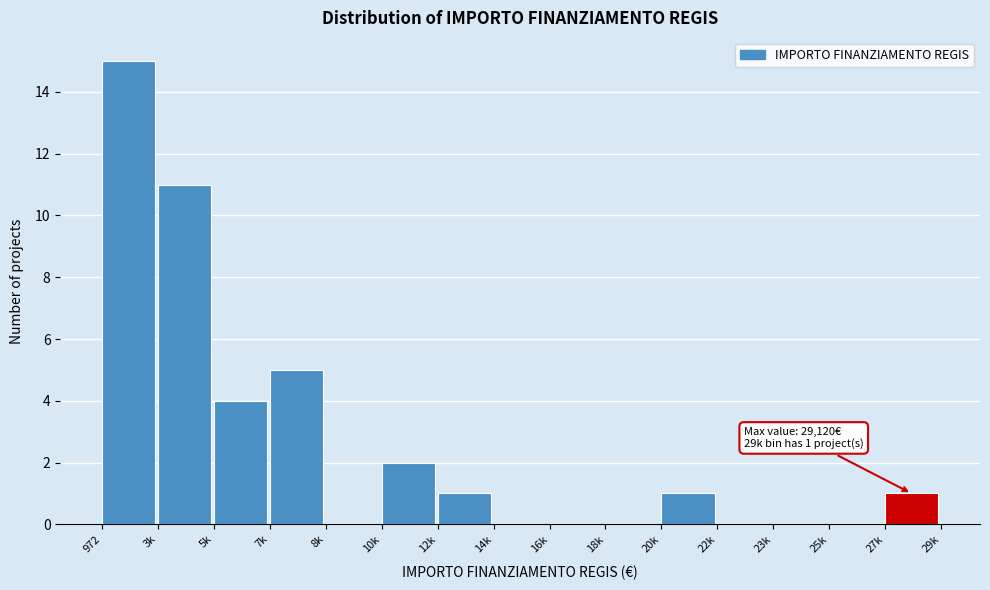

Reading right to left, list all the values displayed in this chart.

27k=1	25k=0	23k=0	22k=0	20k=1	18k=0	16k=0	14k=0	12k=1	10k=2	8k=0	7k=5	5k=4	3k=11	972=15